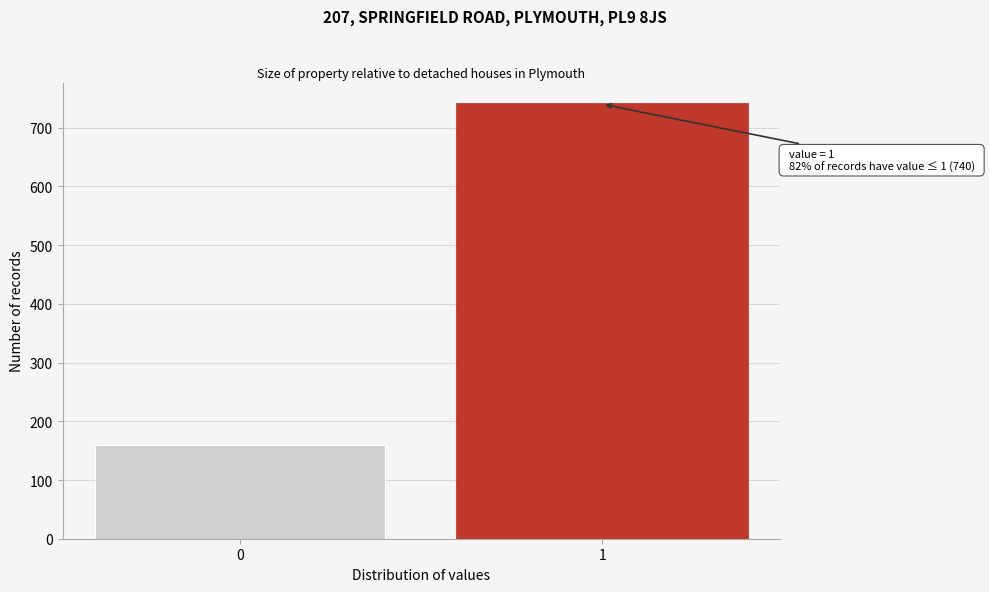

Reading left to right, transcribe all the data shown in this chart.

0=159	1=740